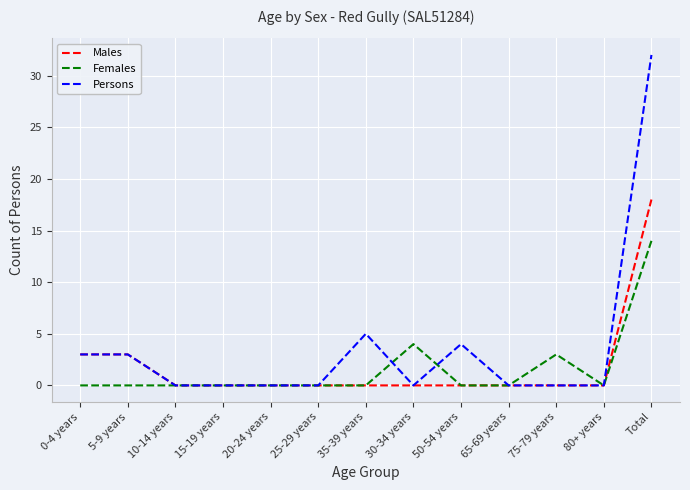

Which series ends up on top after the final intersection of Persons and Females?

Persons